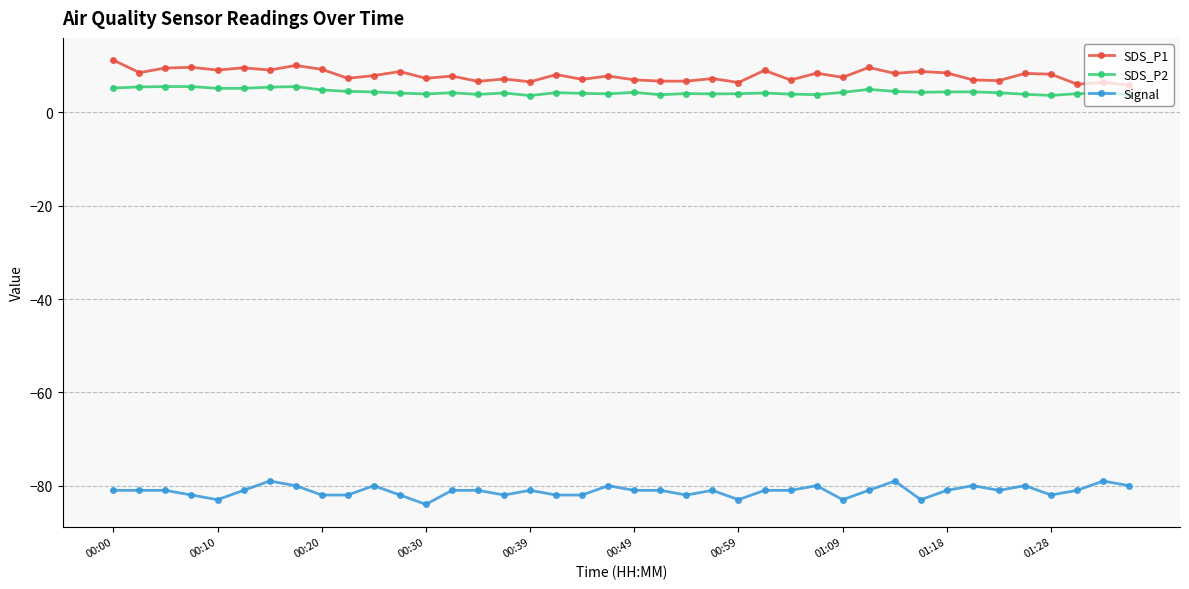

Rank the series by their maximum value, from lowest to highest.

Signal, SDS_P2, SDS_P1